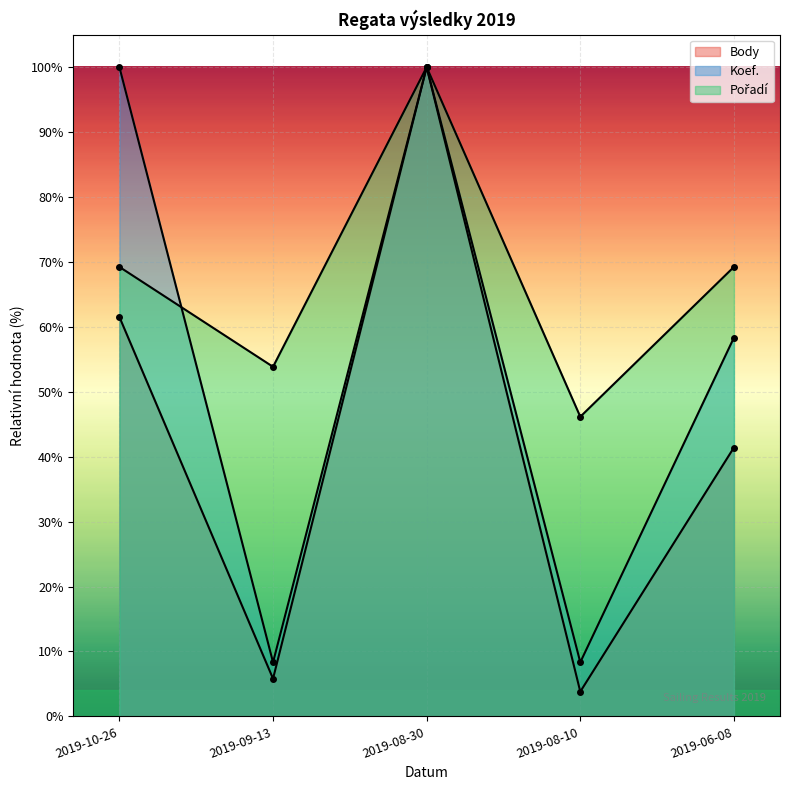

List the series in order of their overall mean, highest first.

Pořadí, Koef., Body